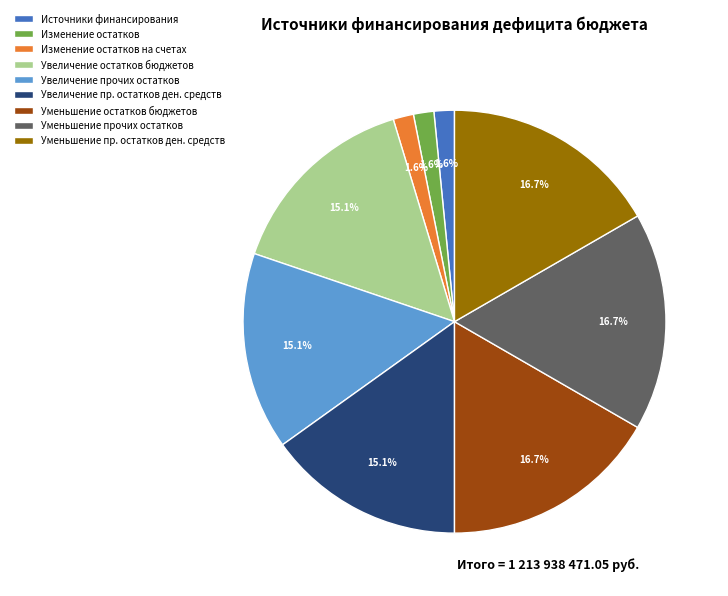

What percentage is NOT represented by Увеличение остатков бюджетов?

84.9%